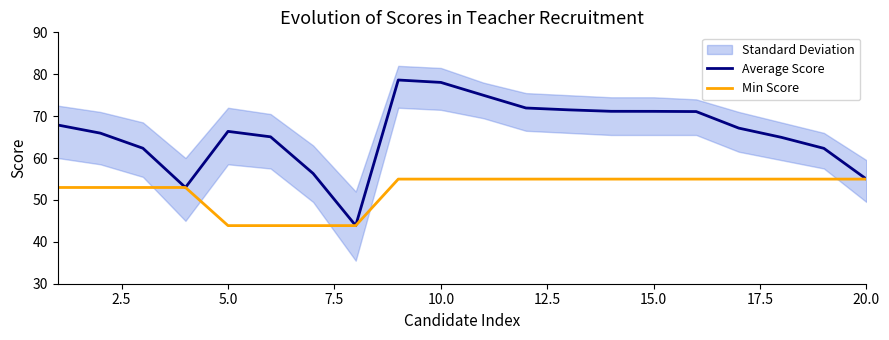

The value of Min Score at 20.0 is 55.0. True or false?

True